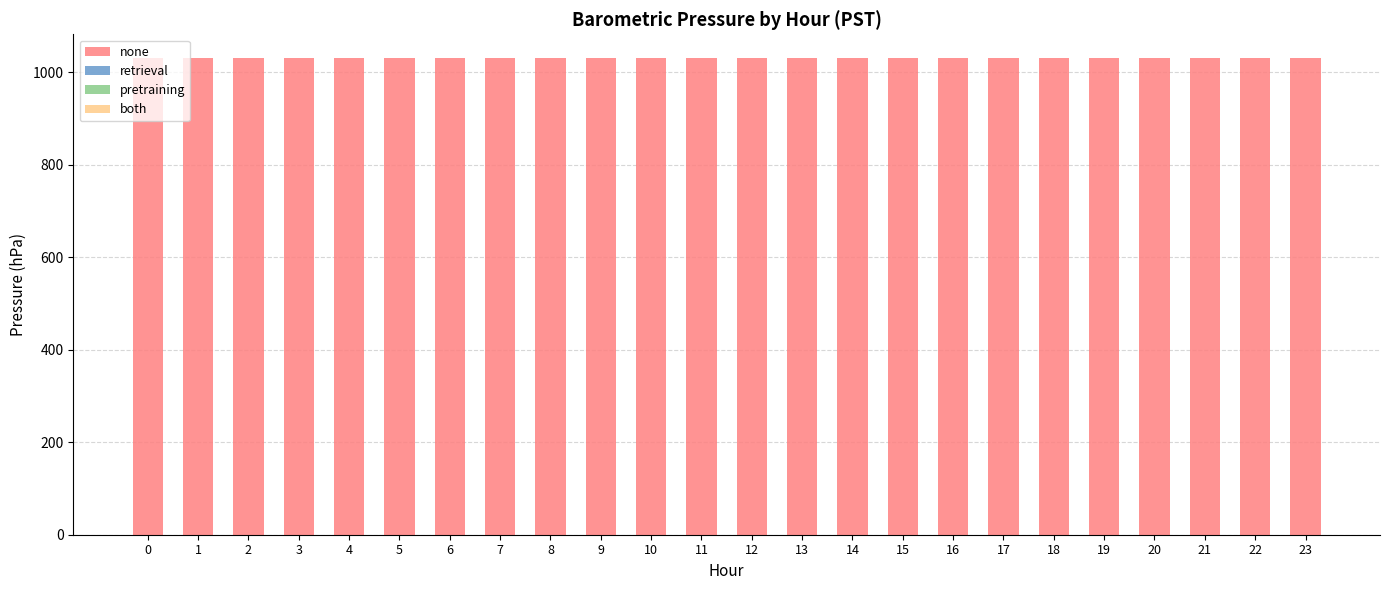

Count the number of data series in this chart.

4